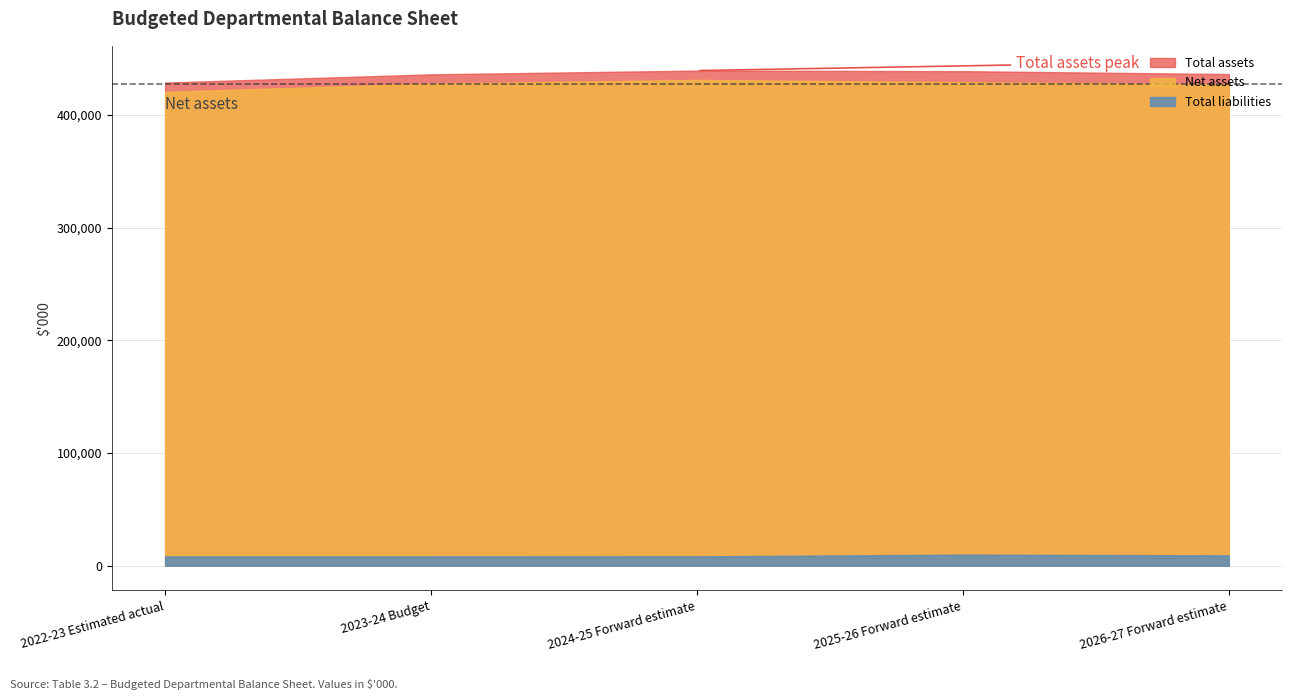

Where is the first local maximum for Net assets?

2024-25 Forward estimate